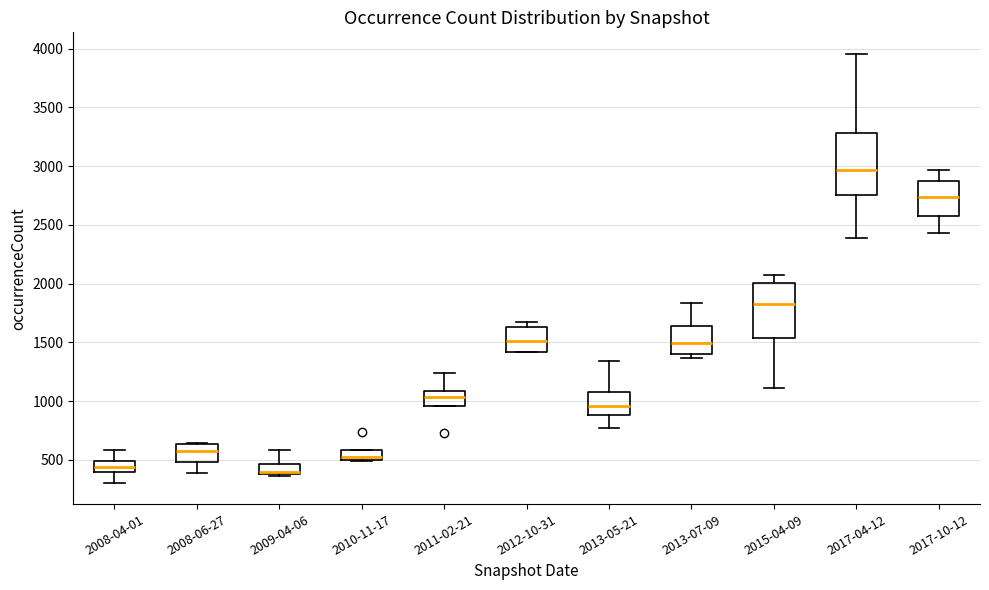

Where does the upper whisker of the box for 2017-04-12 end on the y-axis? The values are not printed on the chart, so give them approximately, as read against the axis.

3950